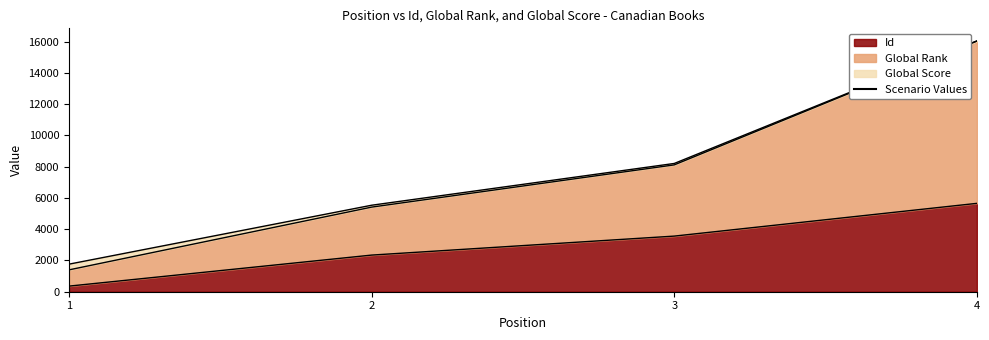

What is the difference between the Id values at 3 and 1?

3201